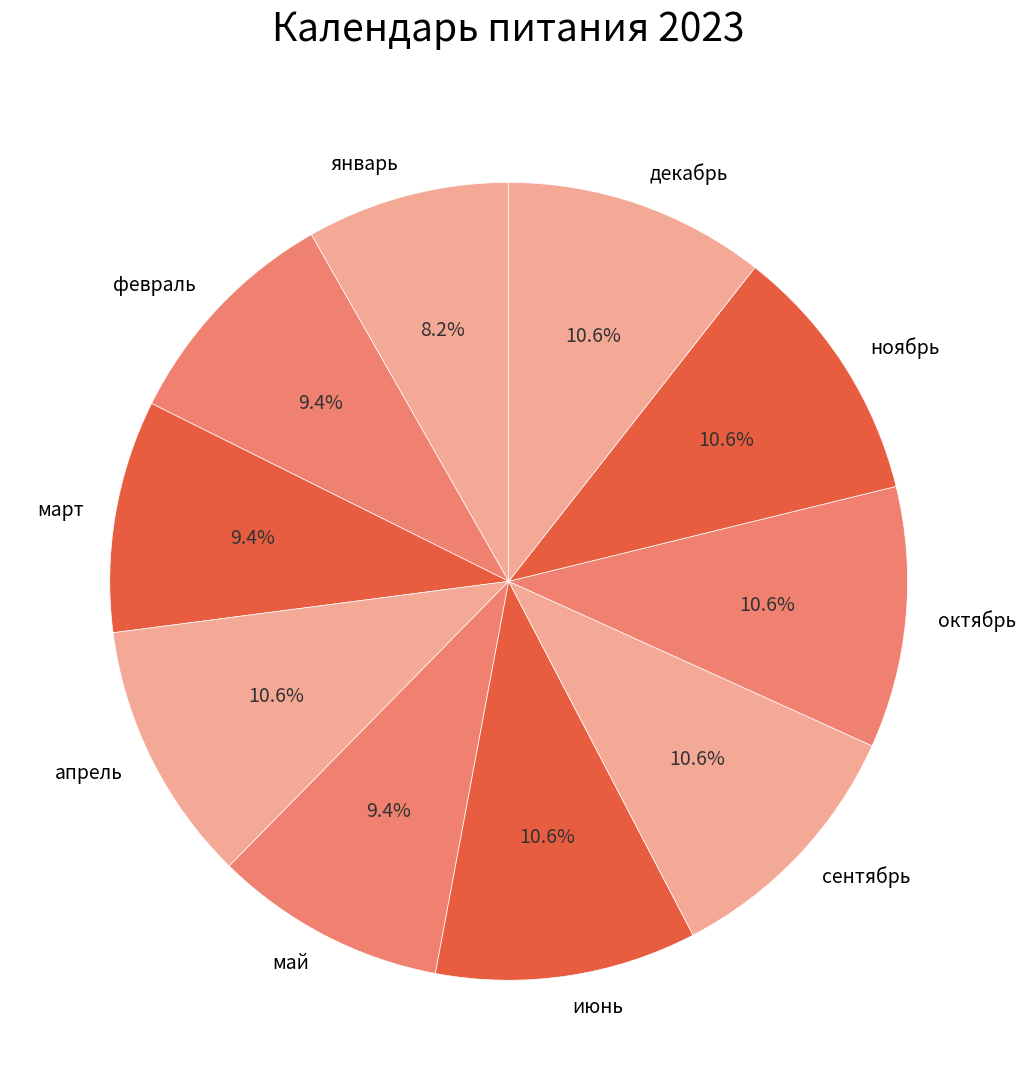

Is it true that февраль is 9% of the pie?

True